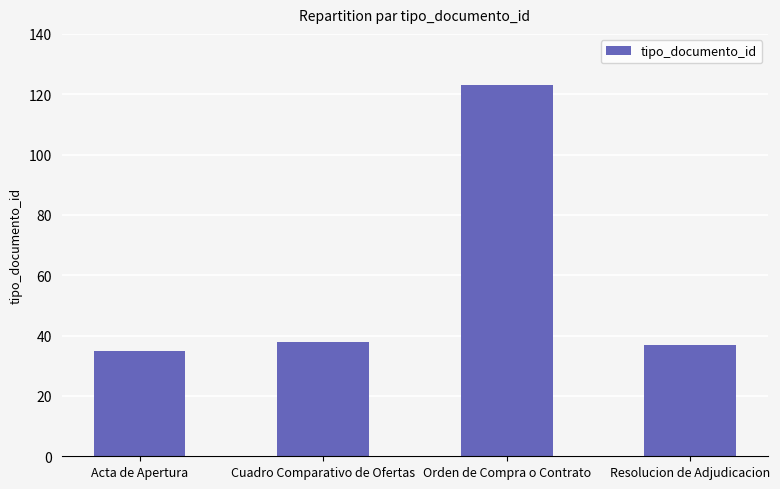

The value at Orden de Compra o Contrato is 163. True or false?

False